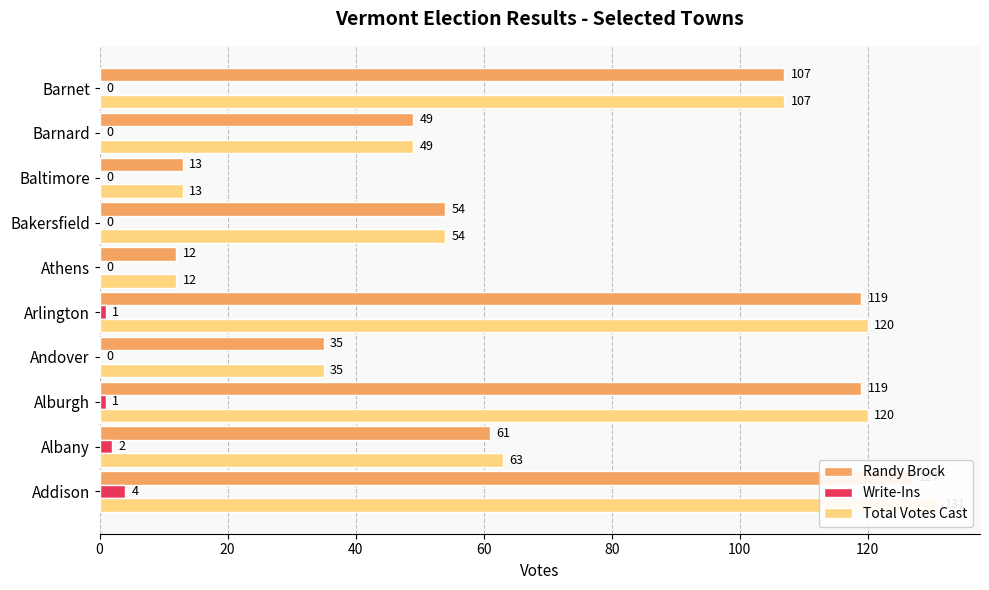

Is it true that Randy Brock equals 54 at Bakersfield?

True